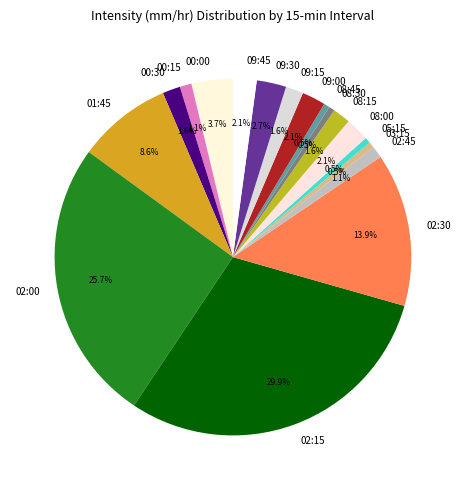

Which slice is the largest?

02:15